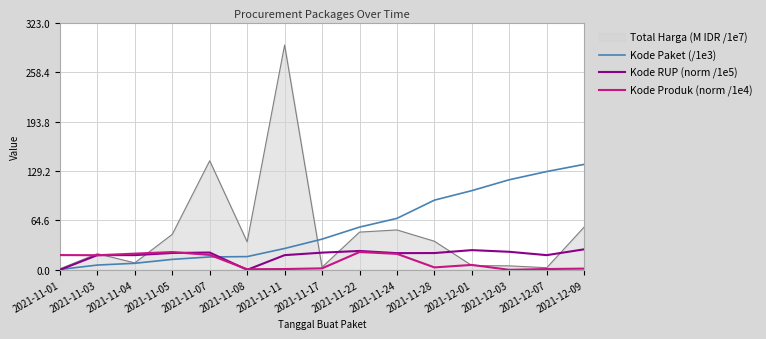

What is the maximum value for Kode RUP (norm /1e5)?

26.8